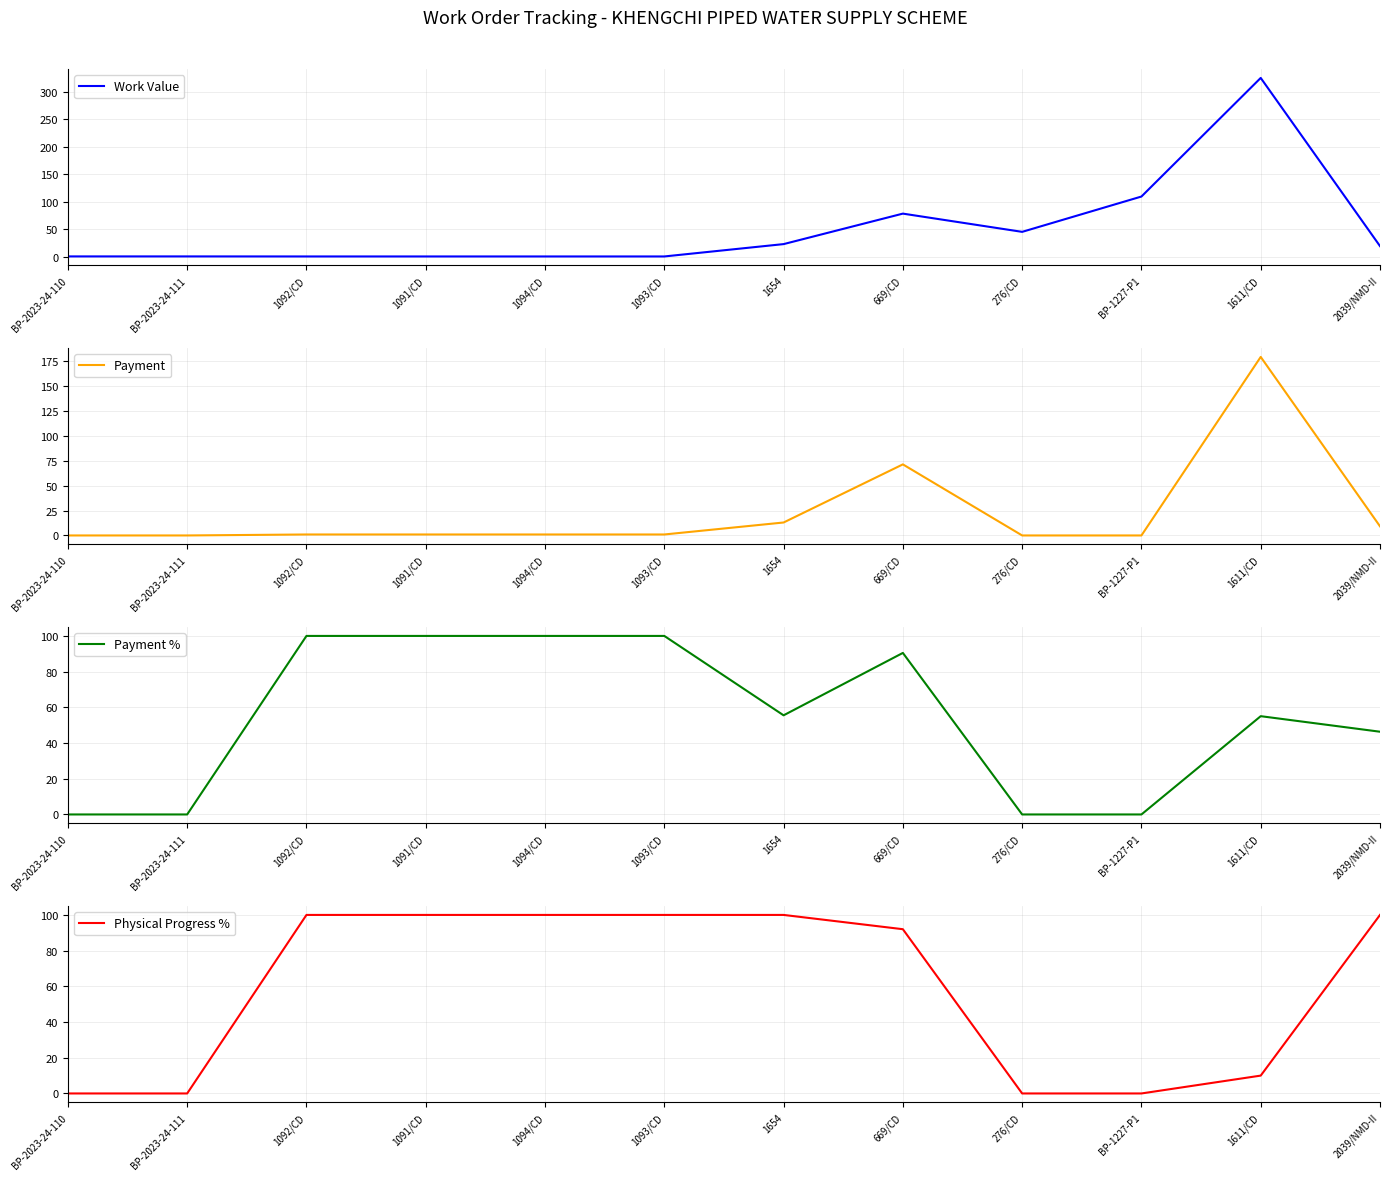

Reading left to right, what are all the values shown in this chart?

Work Value: 1.1	1.1	1.0	1.0	1.0	1.0	23.4	78.8	45.7	109.8	325.2	19.8
Payment: 0.0	0.0	1.0	1.0	1.0	1.0	13.0	71.3	0.0	0.0	179.1	9.2
Payment %: 0.0	0.0	100.0	100.0	100.0	100.0	55.5	90.5	0.0	0.0	55.0	46.3
Physical Progress %: 0.0	0.0	100.0	100.0	100.0	100.0	100.0	92.0	0.0	0.0	10.0	100.0